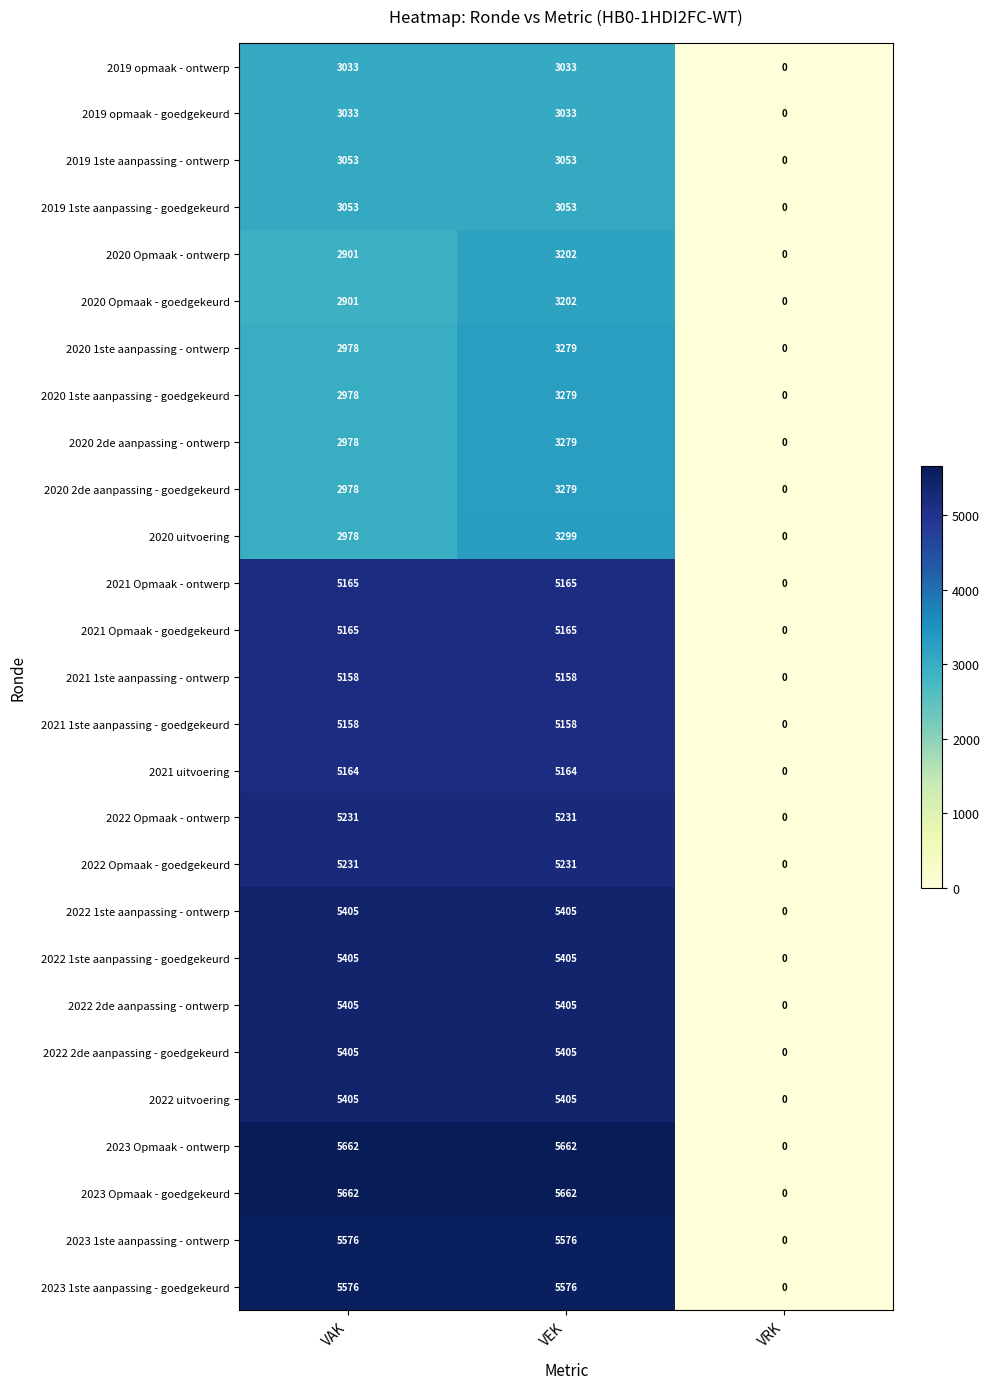

Which category has the lowest value across all series?

VRK